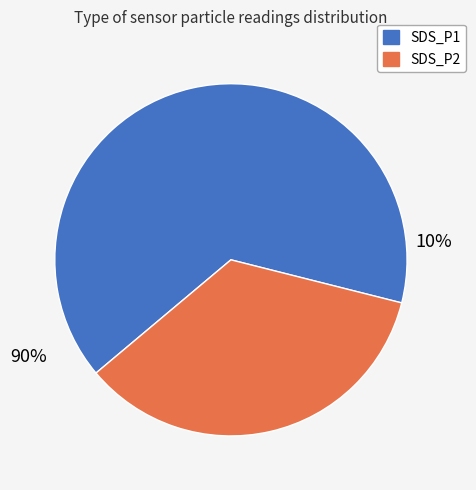

Rank the categories by value from highest to lowest.

SDS_P1, SDS_P2